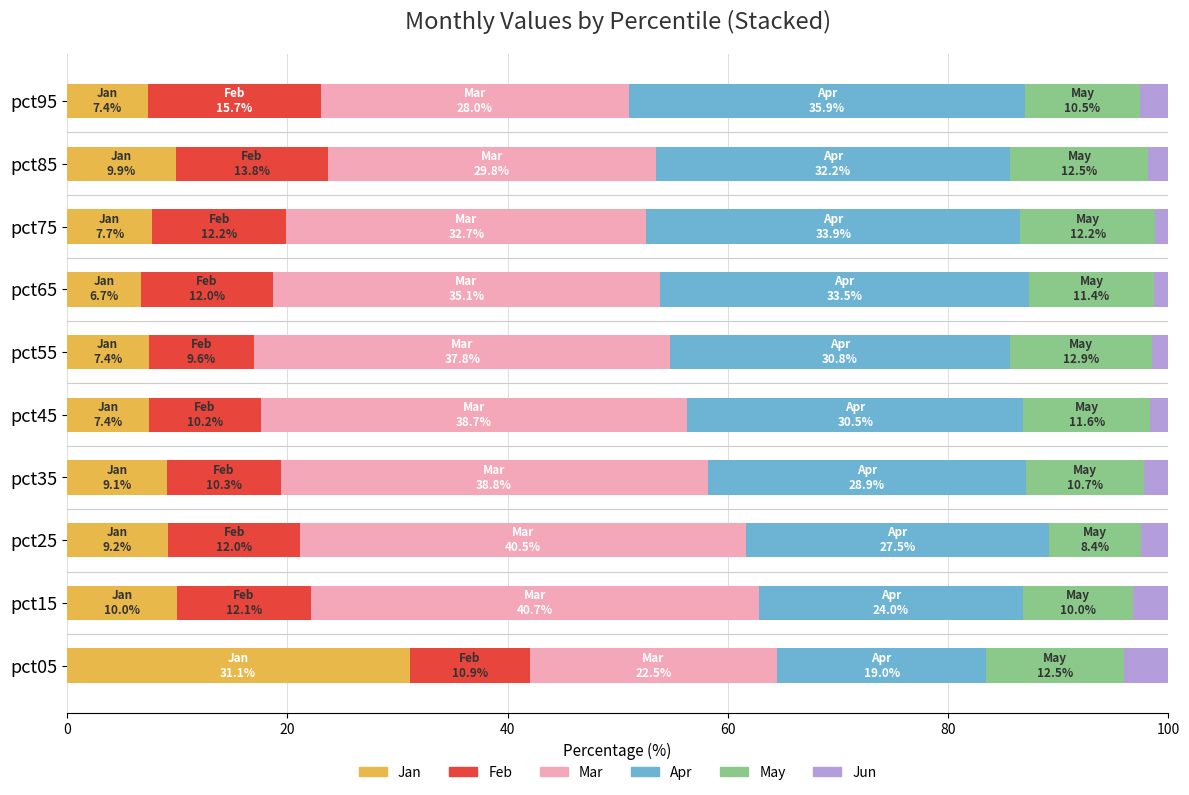

What is the total value across all series at pct15?

100.0